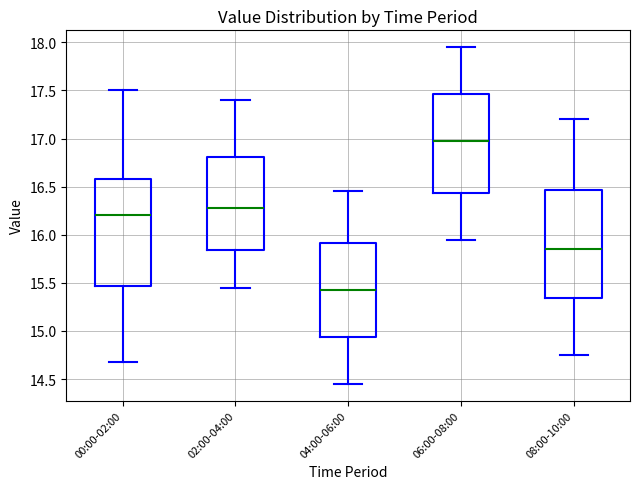

Which box's median line is the highest?

06:00-08:00